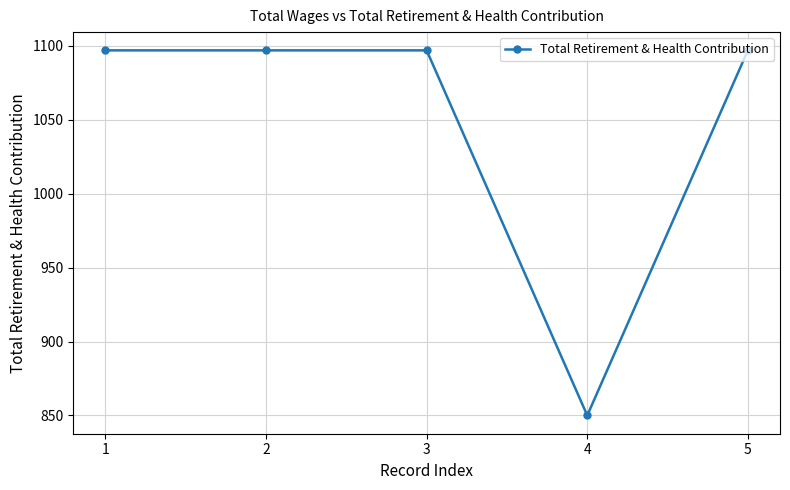

Is it true that the value at 2 is 1097?

True